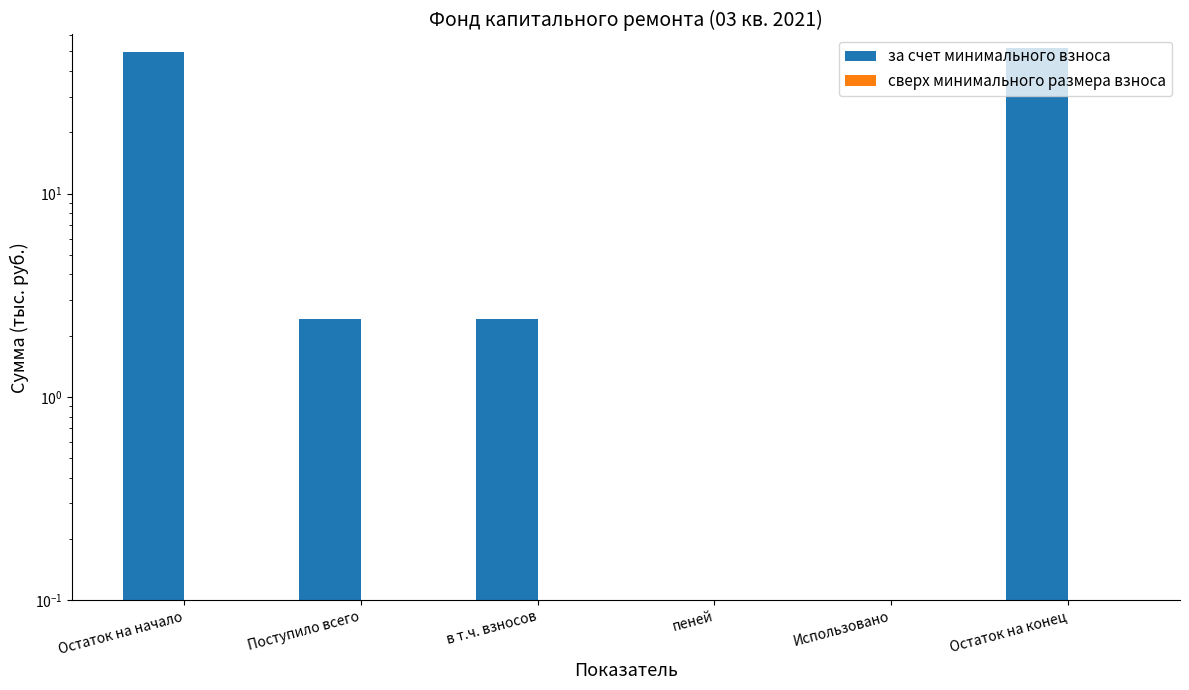

What is the label of the 4th bar from the right?

в т.ч. взносов